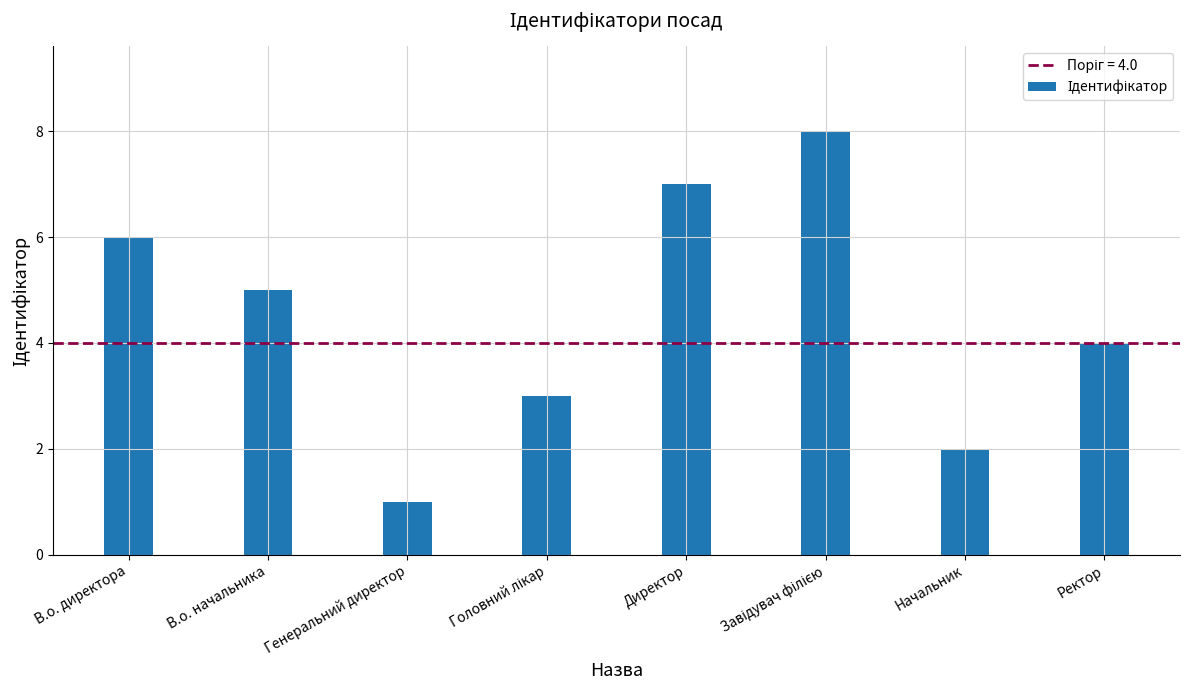

Where does the data first go above 5?

В.о. директора